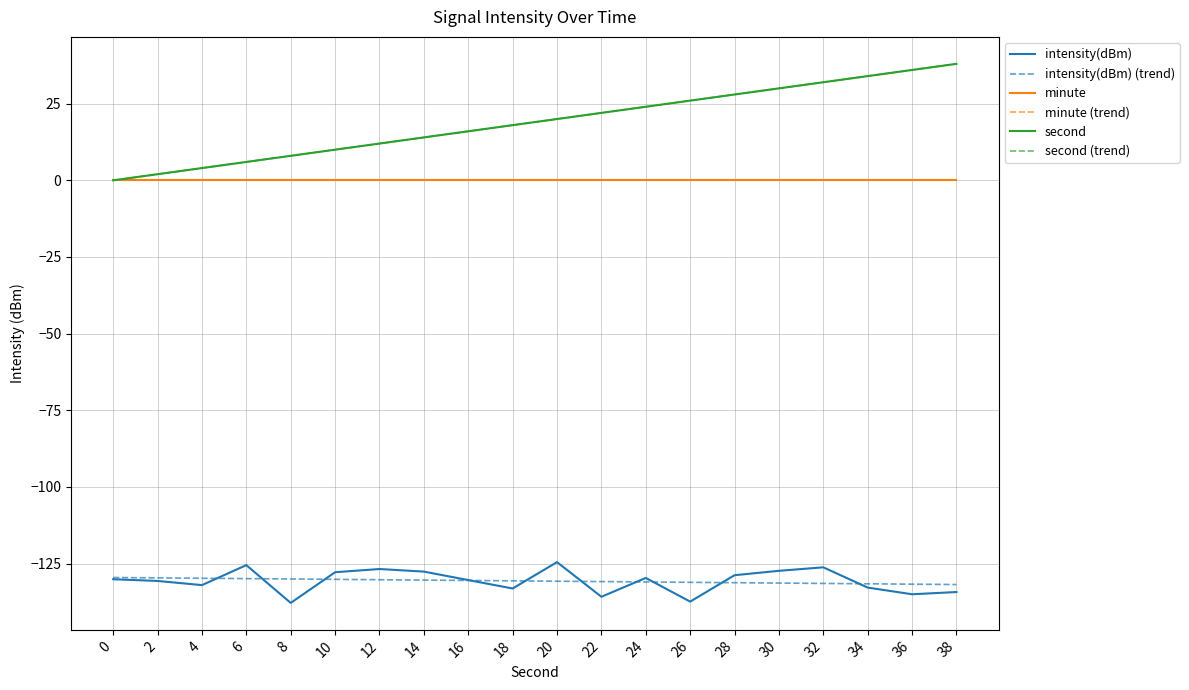

What is the difference between the highest and lowest values at 34?

166.8